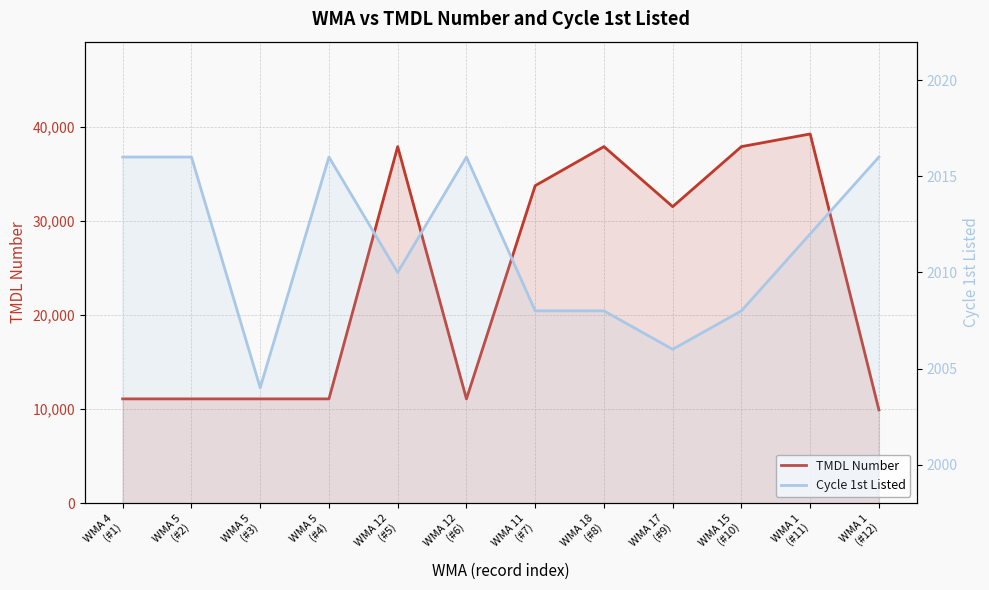

What is the total value across all series at WMA 11
(#7)?

35764